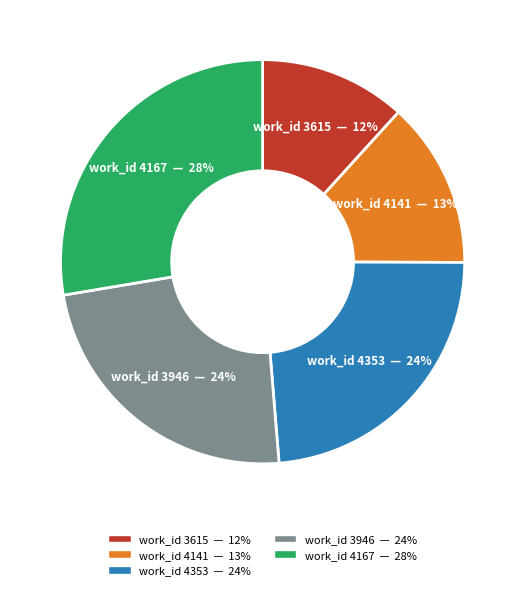

Which category has the biggest portion of the pie?

work_id 4167